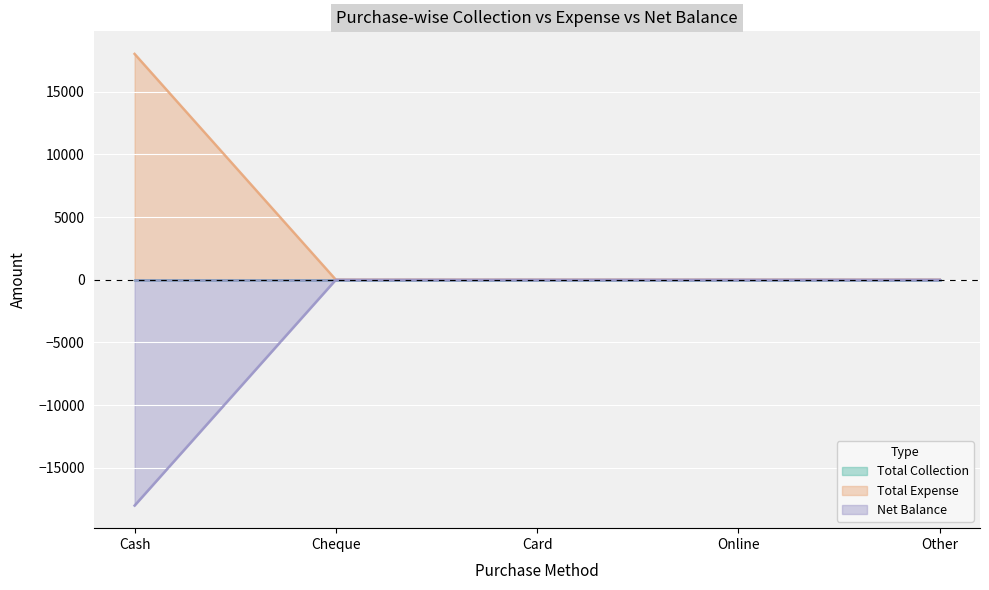

How many data points in Total Expense are above 0?

1